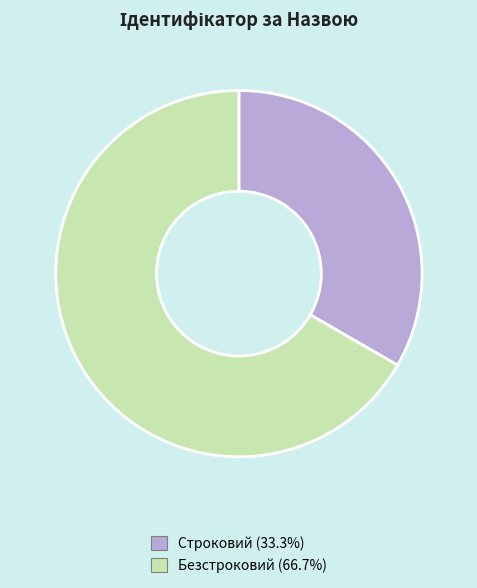

Does any single category account for the majority?

Yes